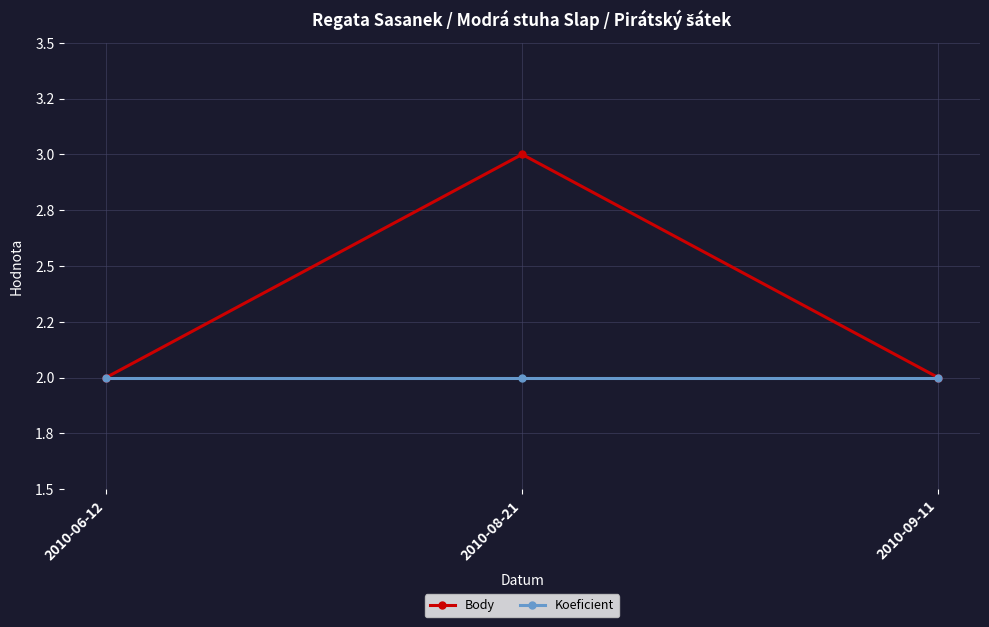

What position from the right is 2010-08-21?

2